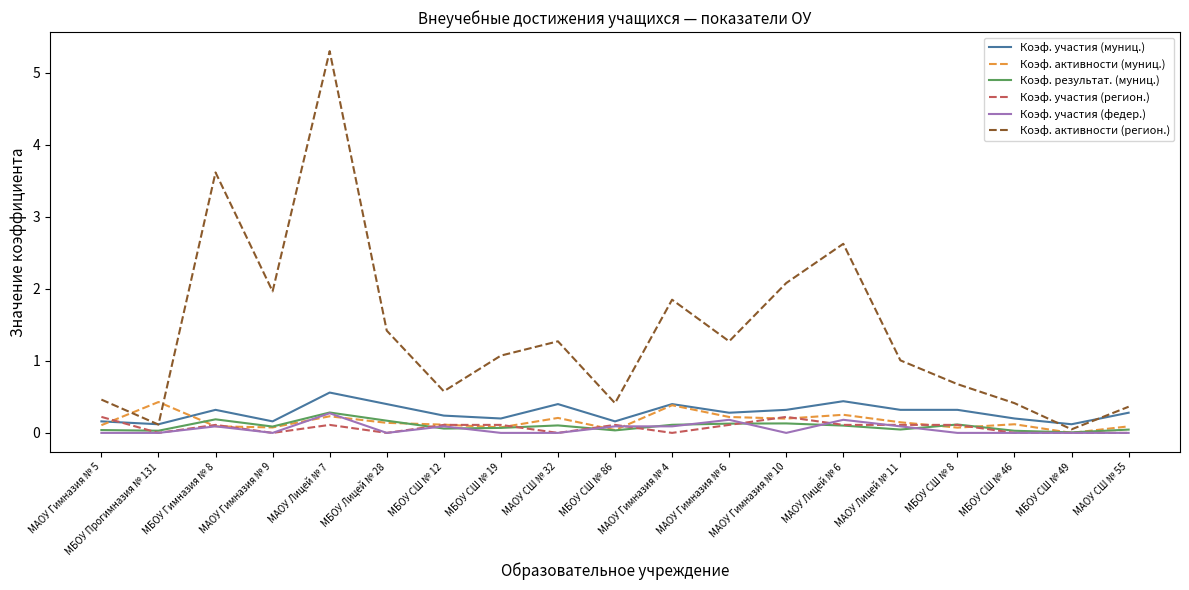

Does the chart display data point markers on the line(s)?

No